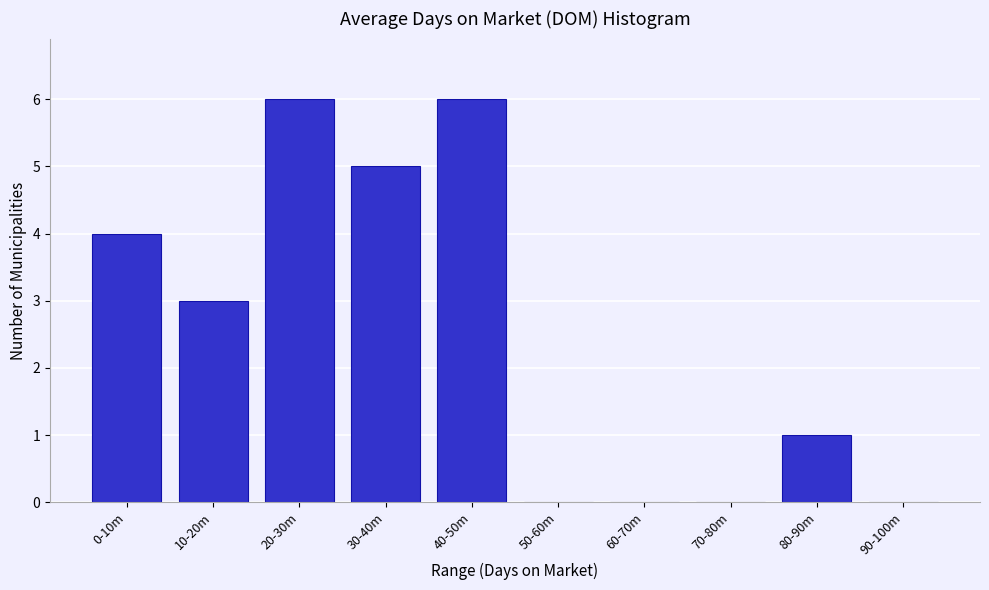

Reading right to left, extract all data points from this chart.

90-100m=0	80-90m=1	70-80m=0	60-70m=0	50-60m=0	40-50m=6	30-40m=5	20-30m=6	10-20m=3	0-10m=4